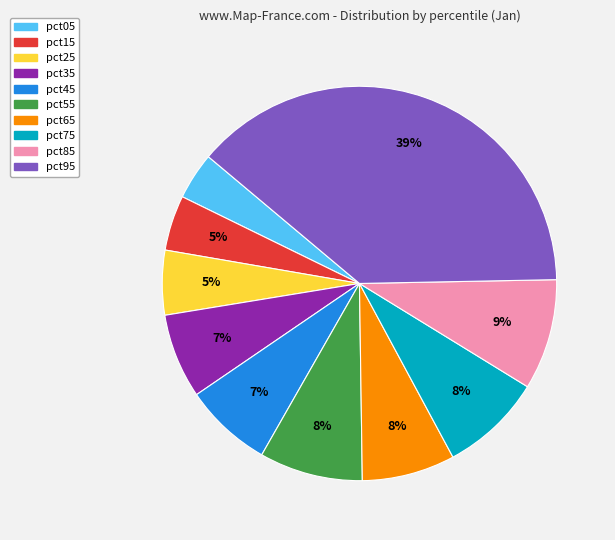

Does pct45 account for over 50% of the chart?

No